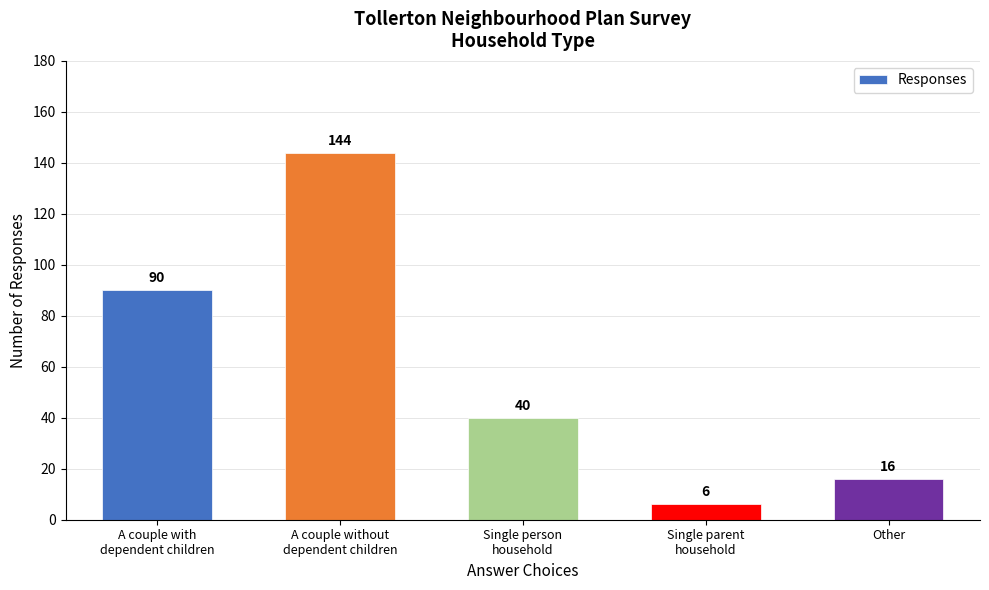

Rank the categories by value from highest to lowest.

A couple without
dependent children, A couple with
dependent children, Single person
household, Other, Single parent
household